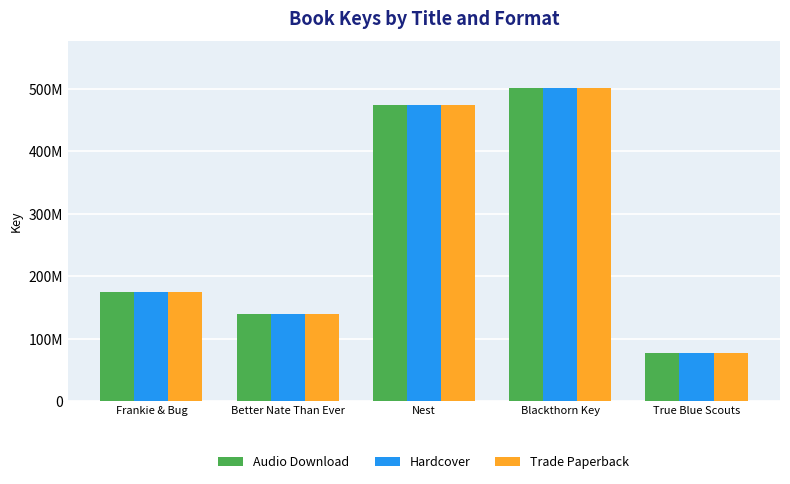

What is the lowest value of the Hardcover series?

77683931